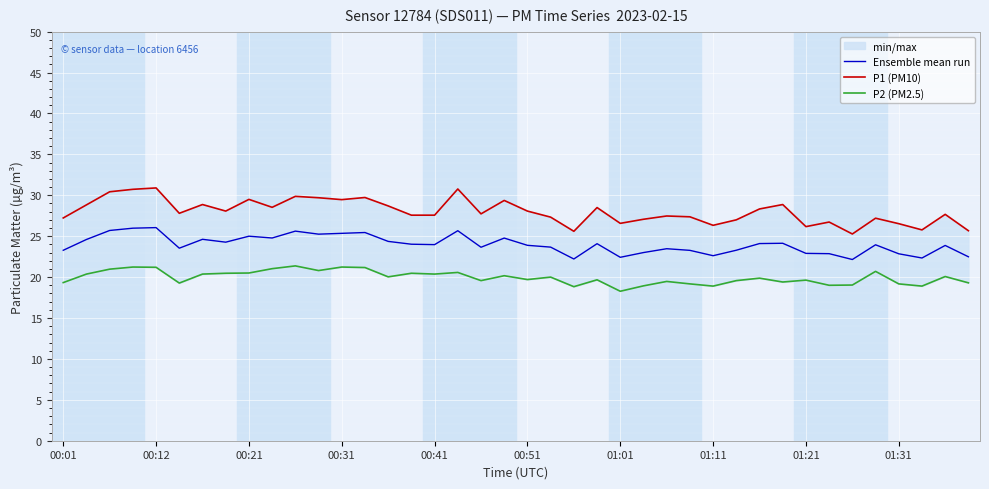

What is the difference between the second highest and minimum values in the P2 (PM2.5) series?

3.0